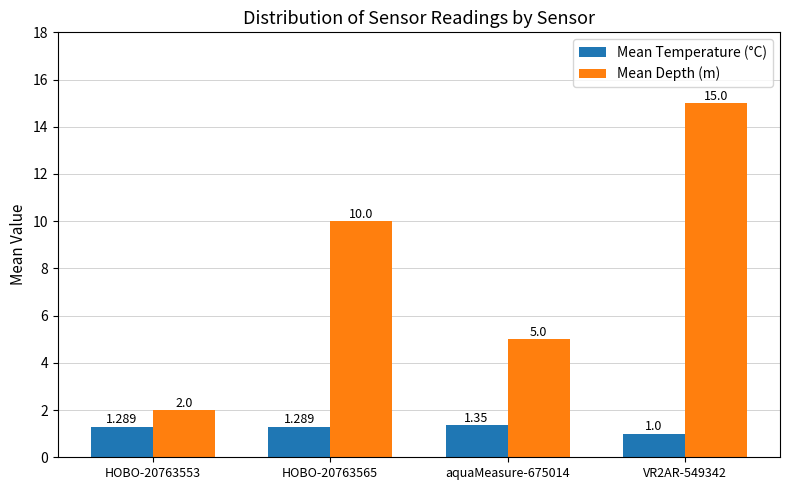

Between HOBO-20763565 and aquaMeasure-675014, which series saw the biggest shift?

Mean Depth (m)